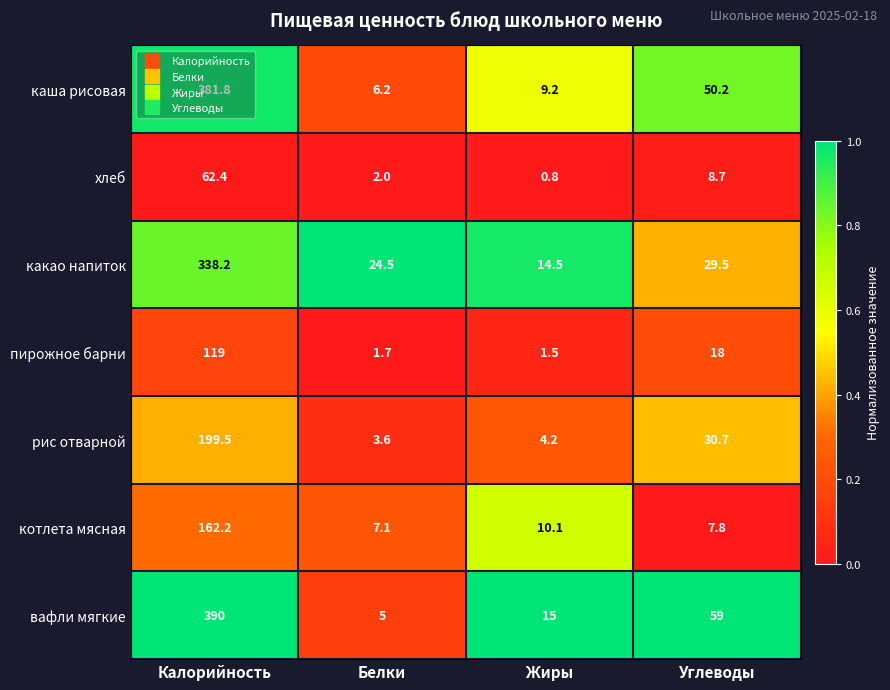

What is the total value across all series at Жиры?

55.3